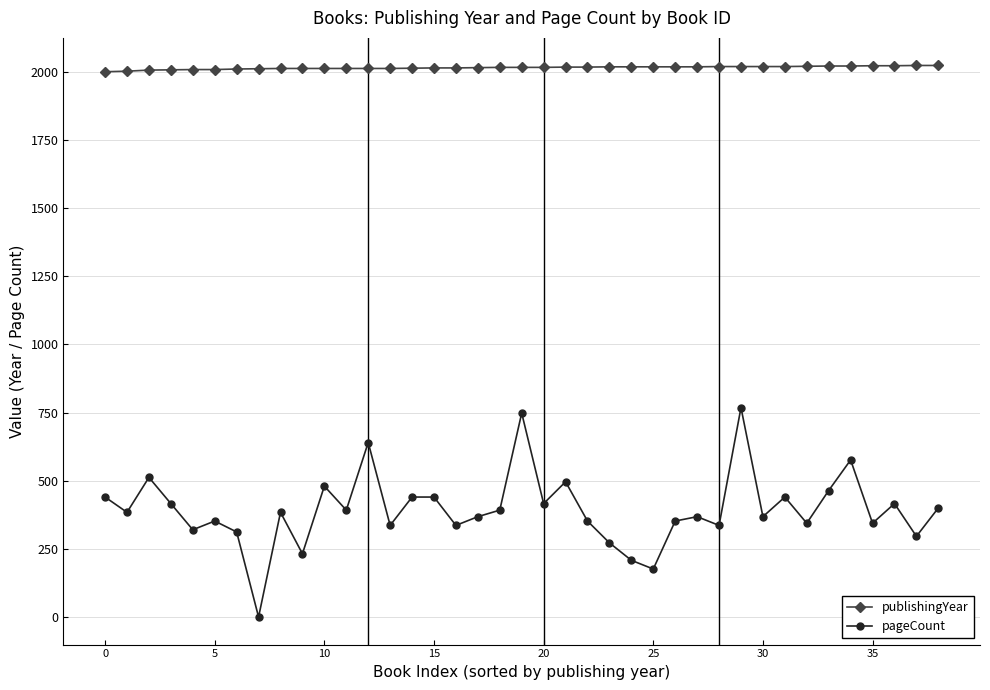

What is the maximum value for pageCount?

768